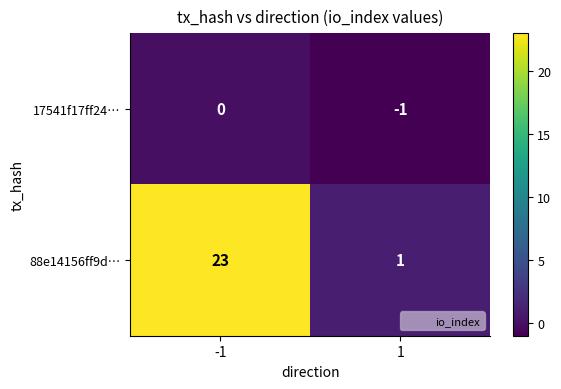

Which series changed the most between -1 and 1?

88e14156ff9d…